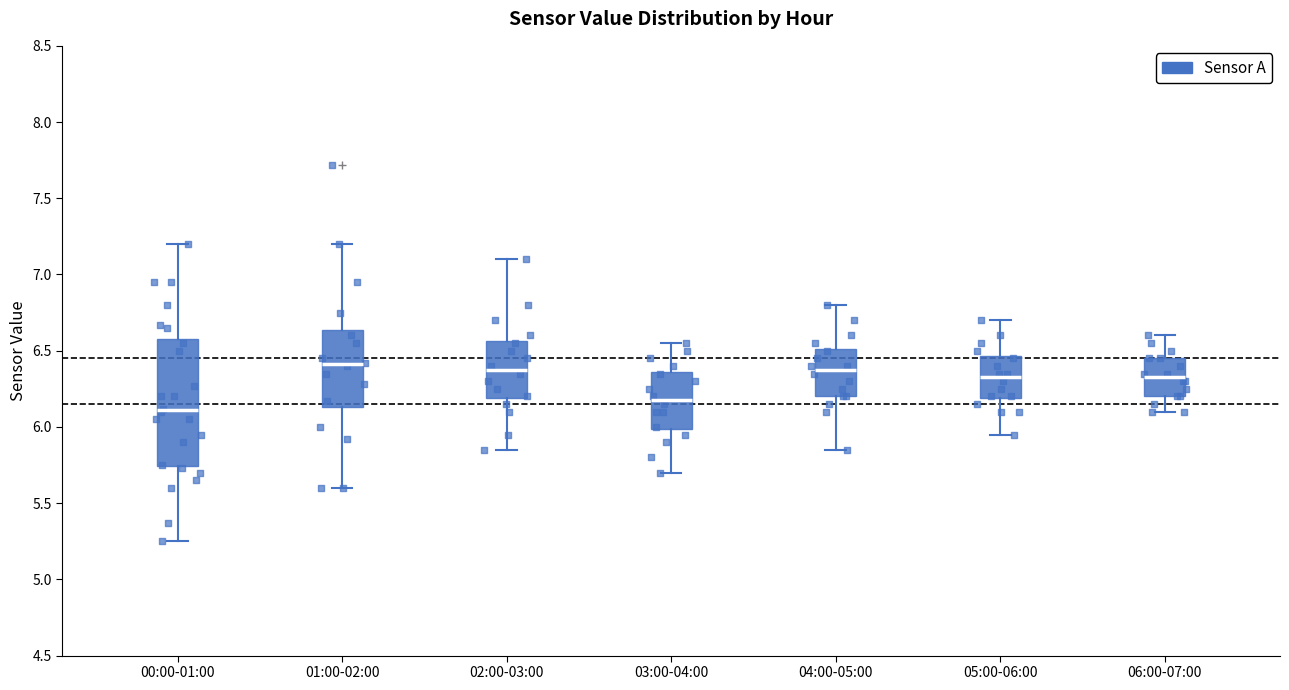

Where is the lower edge of the box for 06:00-07:00 on the y-axis? The values are not printed on the chart, so give them approximately, as read against the axis.

6.20